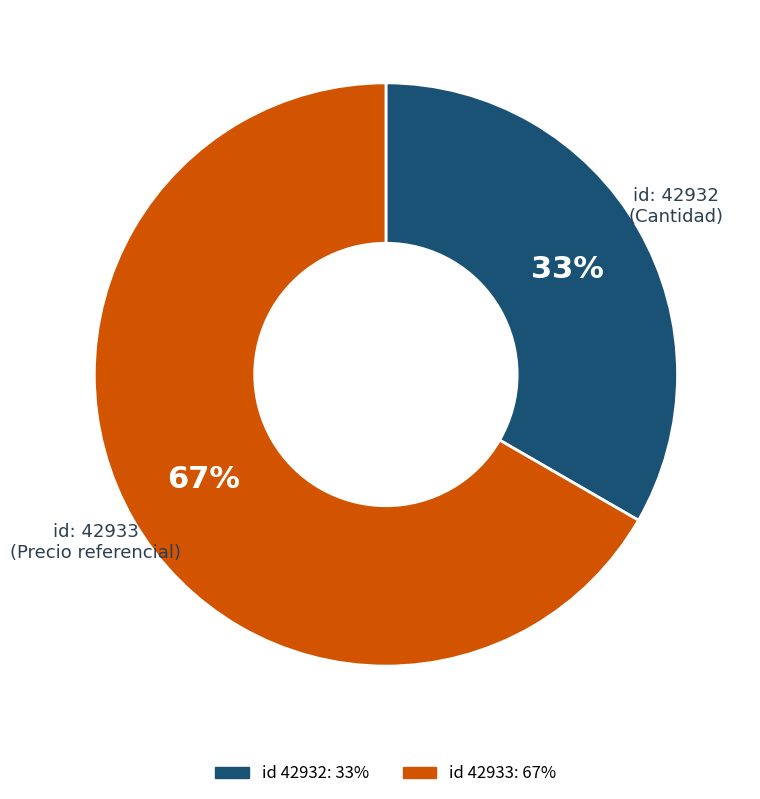

To the nearest percent, what is the average slice percentage?

50%